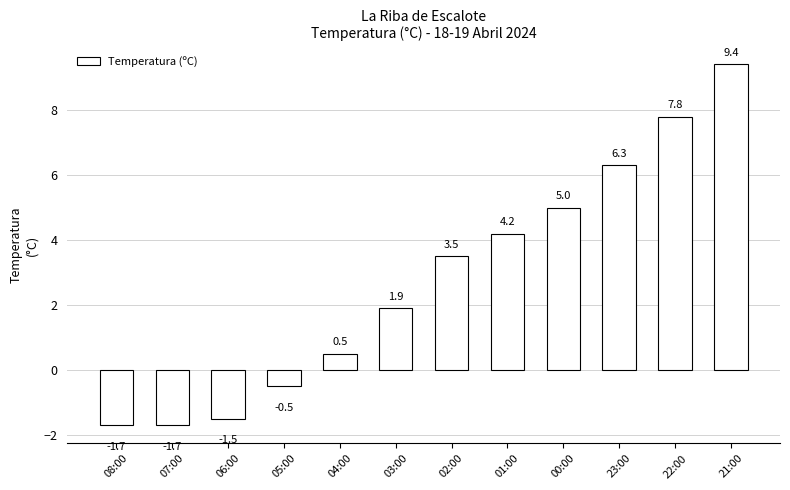

What is the label of the 11th bar from the right?

07:00